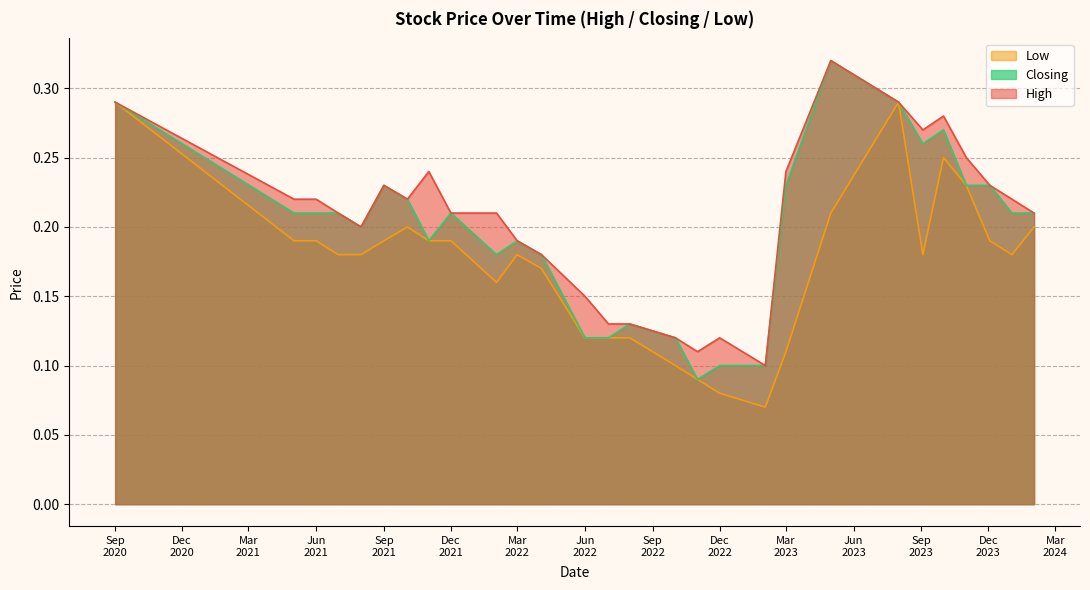

What is the sum of all High values?

5.8